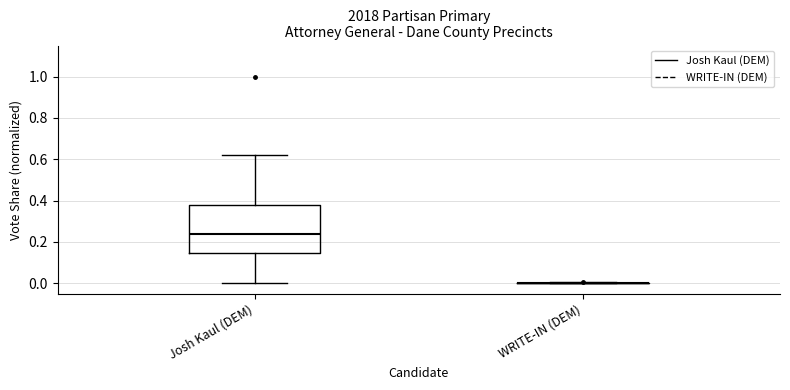

Reading left to right, transcribe this box plot: for each box, give where its median line is, the range the box spans, and where its two whiskers end, as read against the y-axis. The values are not printed on the chart, so give them approximately, as read against the axis.

Josh Kaul (DEM): median 0.24, box 0.14 to 0.38, whiskers 0.00 to 0.62
WRITE-IN (DEM): box collapsed to a line at 0.00, whiskers 0.00 to 0.00